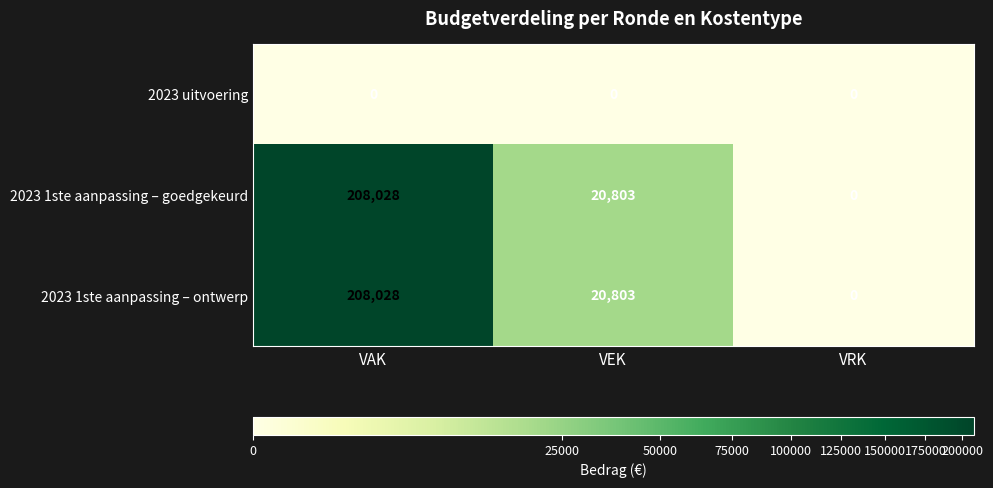

What is the difference between the second highest and minimum values in the 2023 1ste aanpassing – ontwerp series?

20803